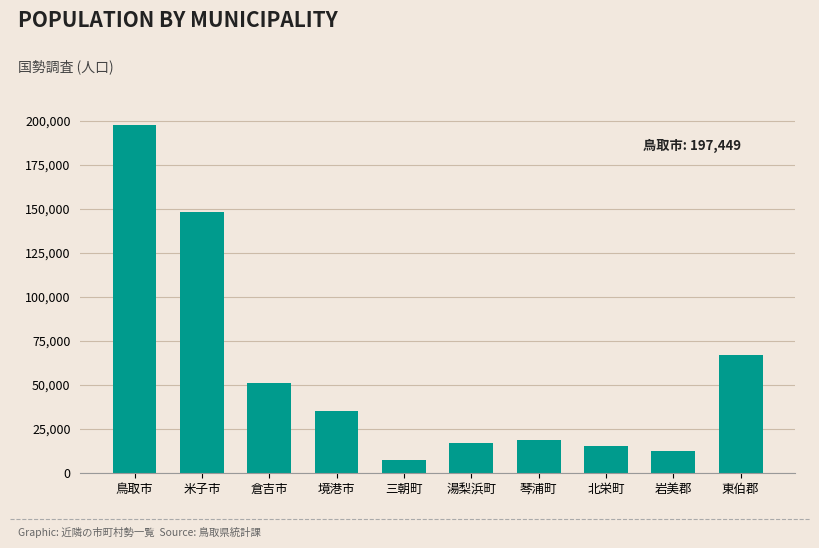

What is the approximate value at 米子市, to the nearest 10?

148270